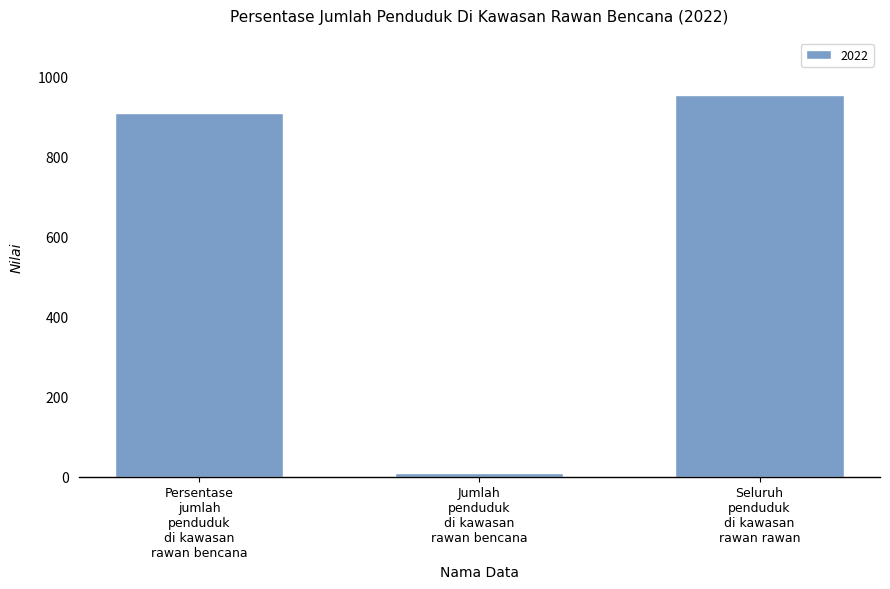

Reading right to left, transcribe all the data shown in this chart.

955.0	8.7	910.8